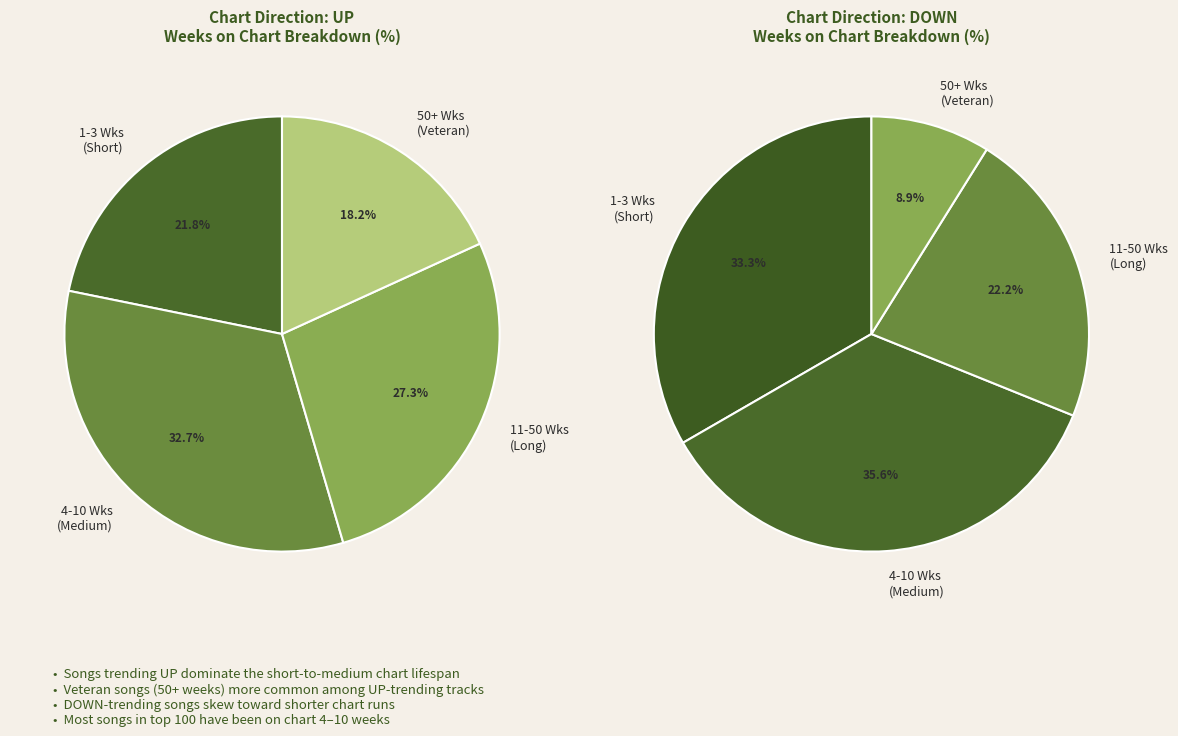

To the nearest percent, what is the combined percentage of down and up?

100%